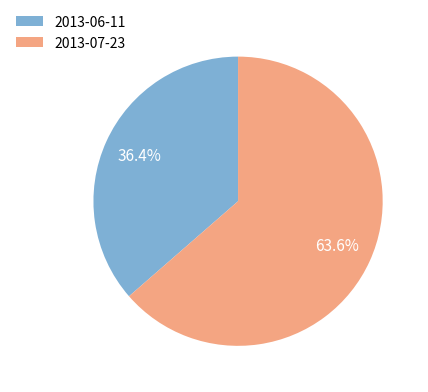

How many slices are in this pie chart?

2